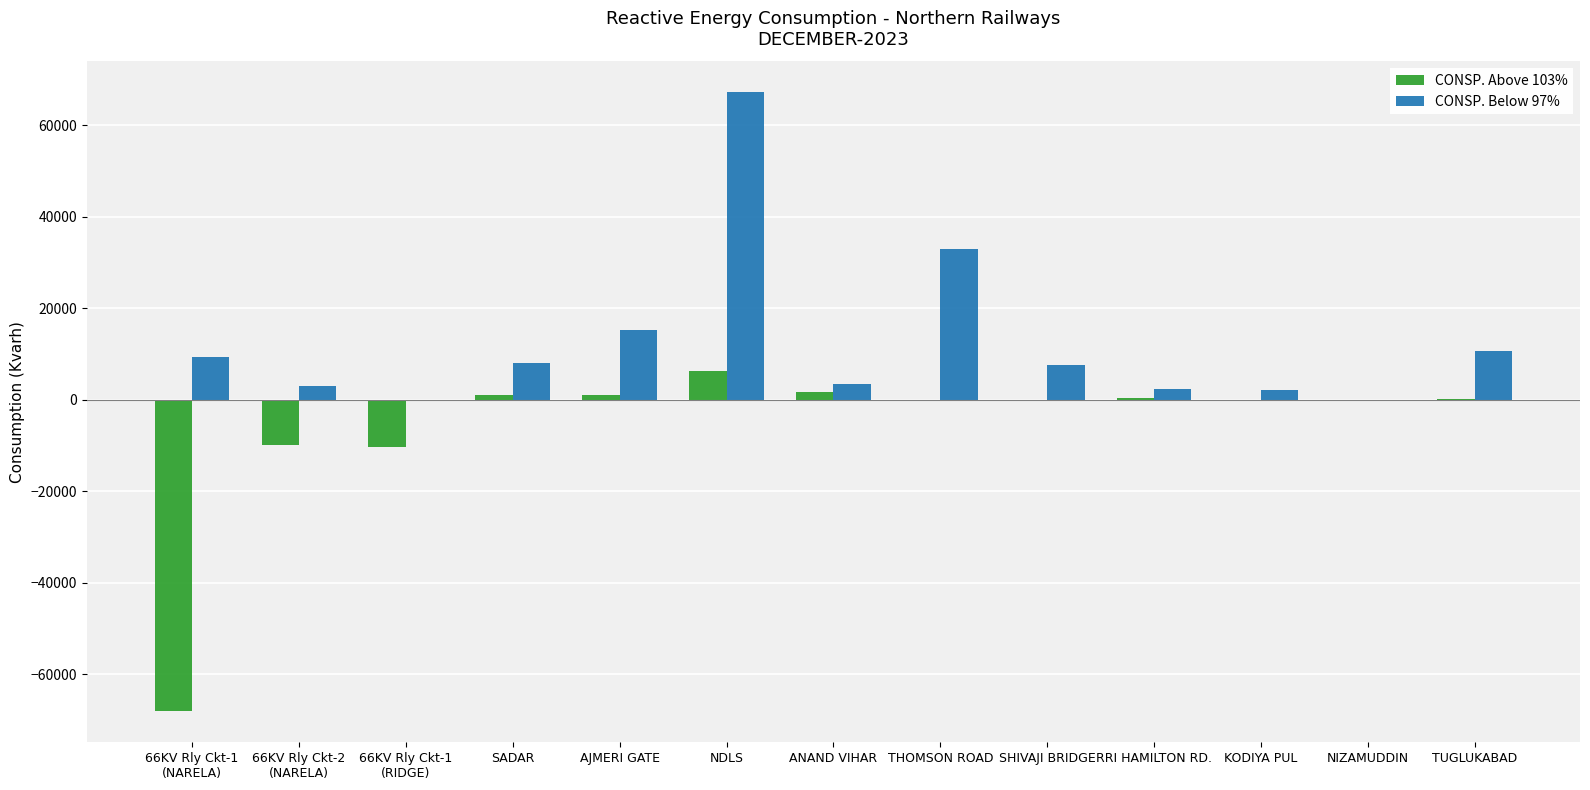

The value of CONSP. Above 103% at KODIYA PUL is 0.0. True or false?

True